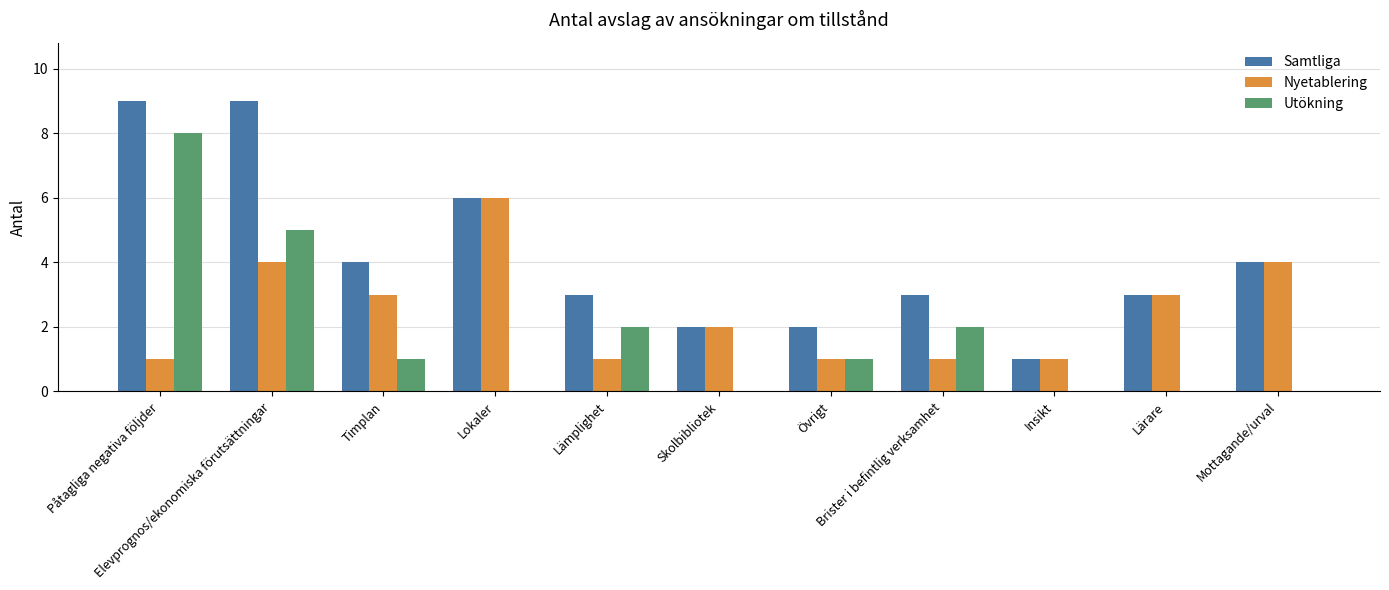

How many distinct data groups are displayed?

3